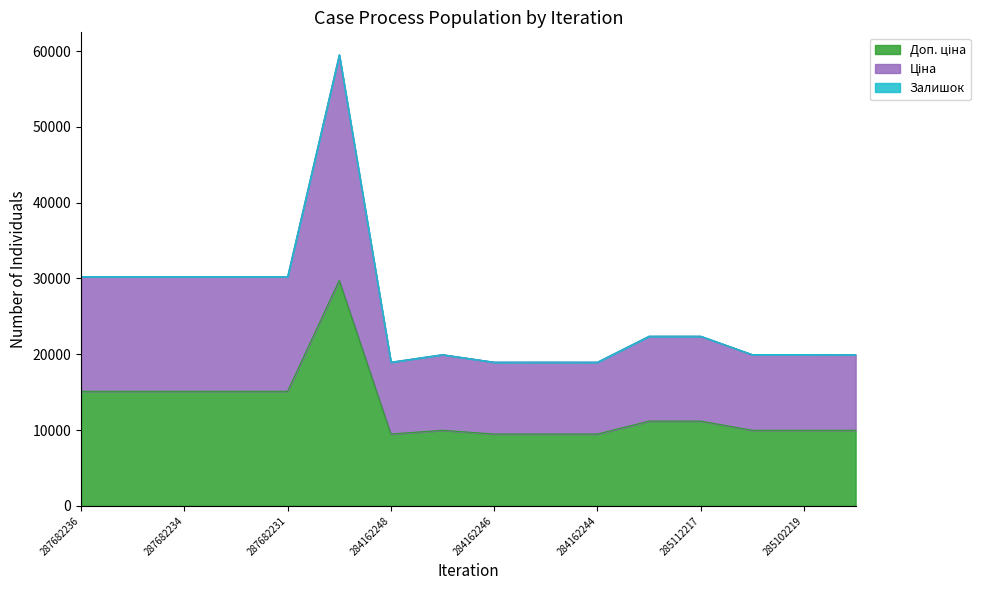

Does the chart display data point markers on the line(s)?

No